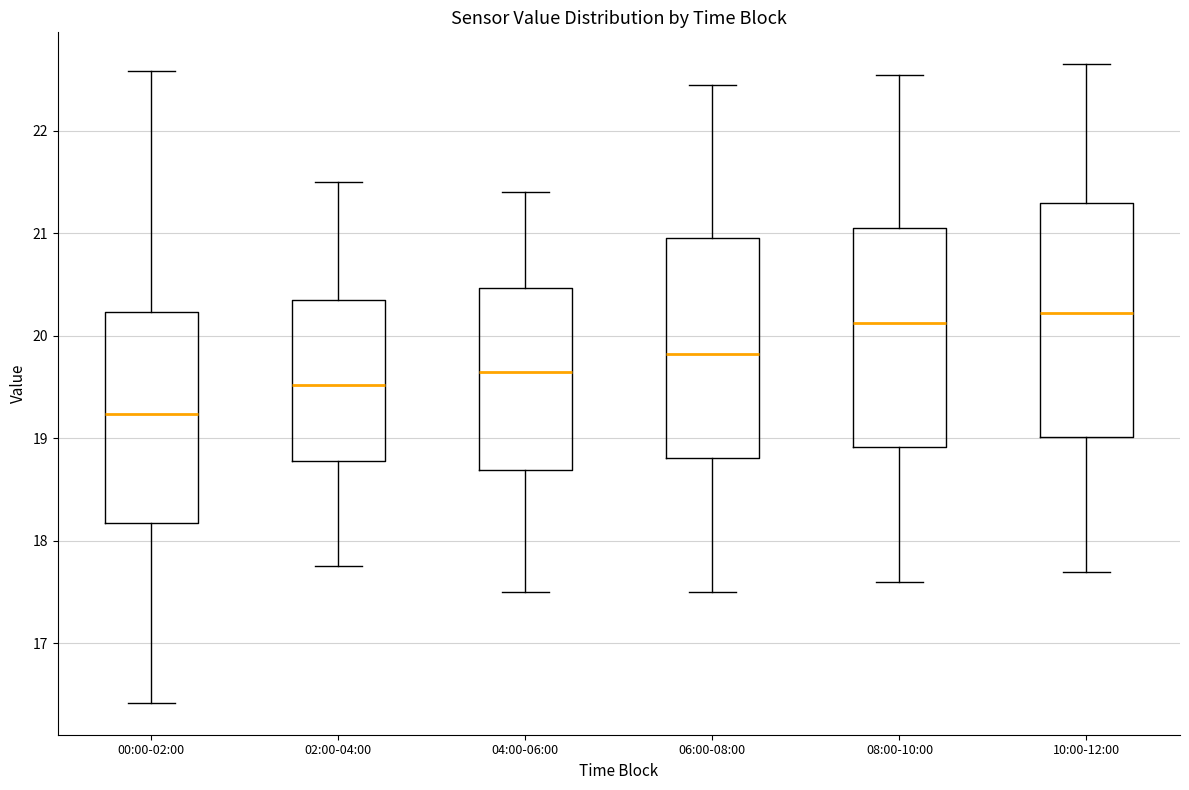

Reading left to right, transcribe this box plot: for each box, give where its median line is, the range the box spans, and where its two whiskers end, as read against the y-axis. The values are not printed on the chart, so give them approximately, as read against the axis.

00:00-02:00: median 19.2, box 18.2 to 20.2, whiskers 16.4 to 22.6
02:00-04:00: median 19.5, box 18.8 to 20.4, whiskers 17.8 to 21.5
04:00-06:00: median 19.7, box 18.7 to 20.5, whiskers 17.5 to 21.4
06:00-08:00: median 19.8, box 18.8 to 21.0, whiskers 17.5 to 22.5
08:00-10:00: median 20.1, box 18.9 to 21.1, whiskers 17.6 to 22.6
10:00-12:00: median 20.2, box 19.0 to 21.3, whiskers 17.7 to 22.7